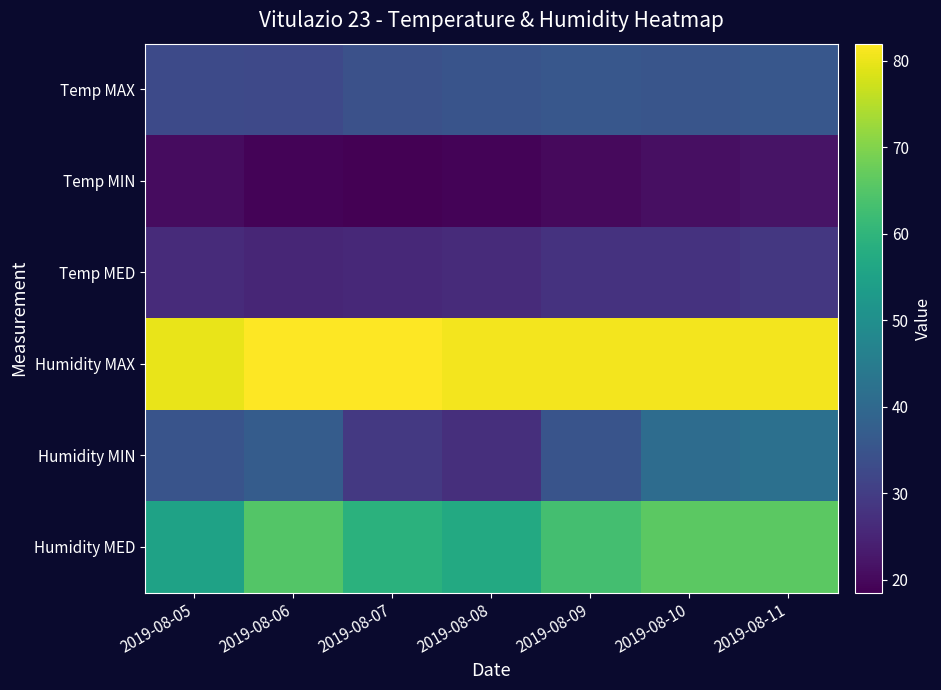

What is the spread (max minus min) of values at 2019-08-05?

59.5